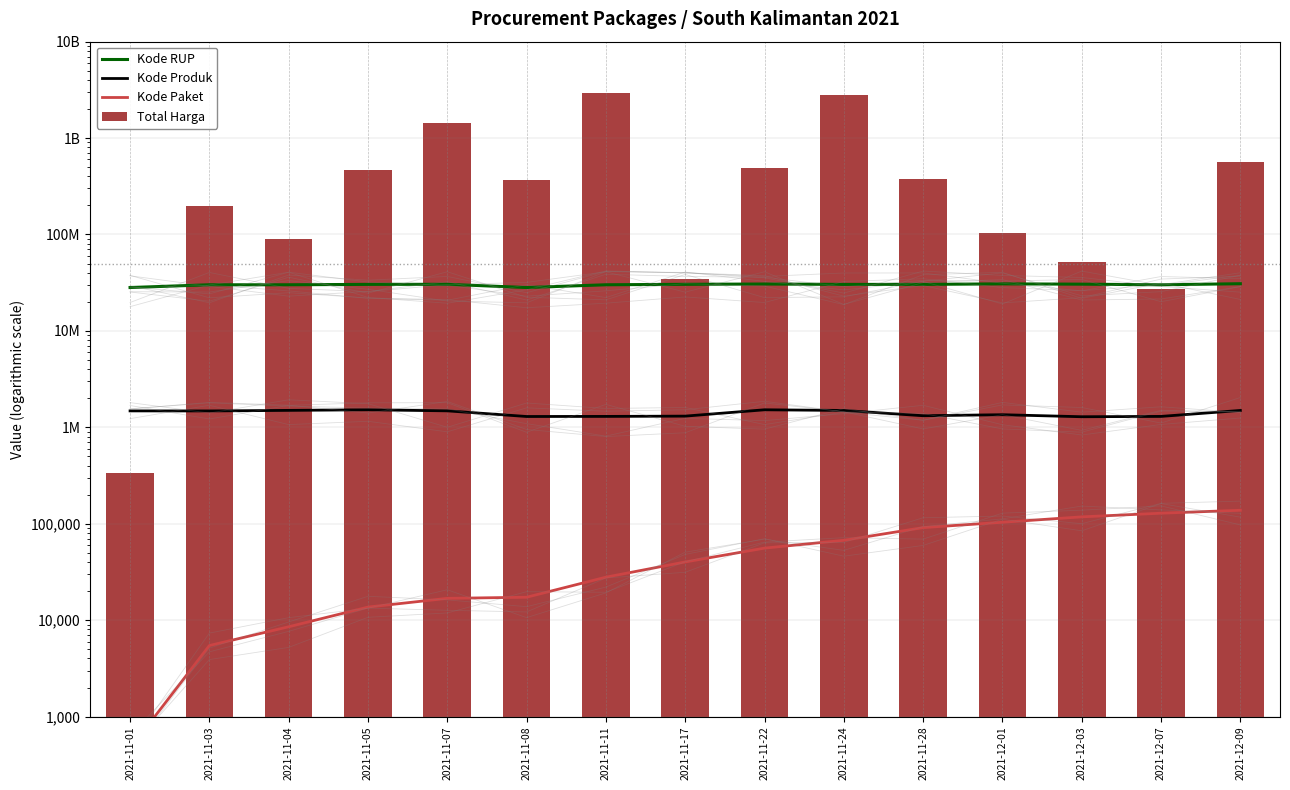

What is the sum of the Kode Paket values at 2021-11-24 and 2021-11-22?

123105